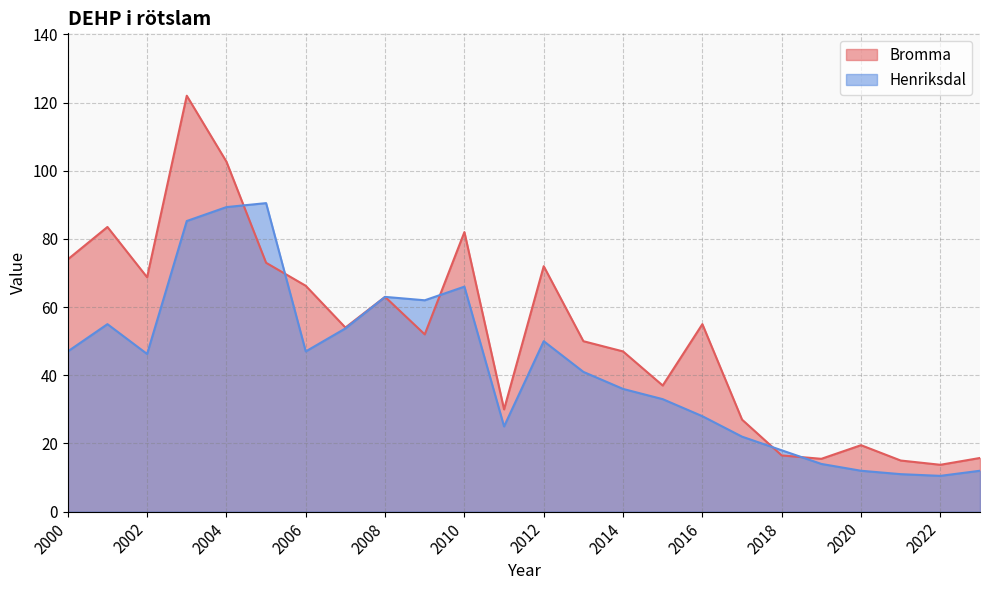

Which series has the largest total across all categories?

Bromma